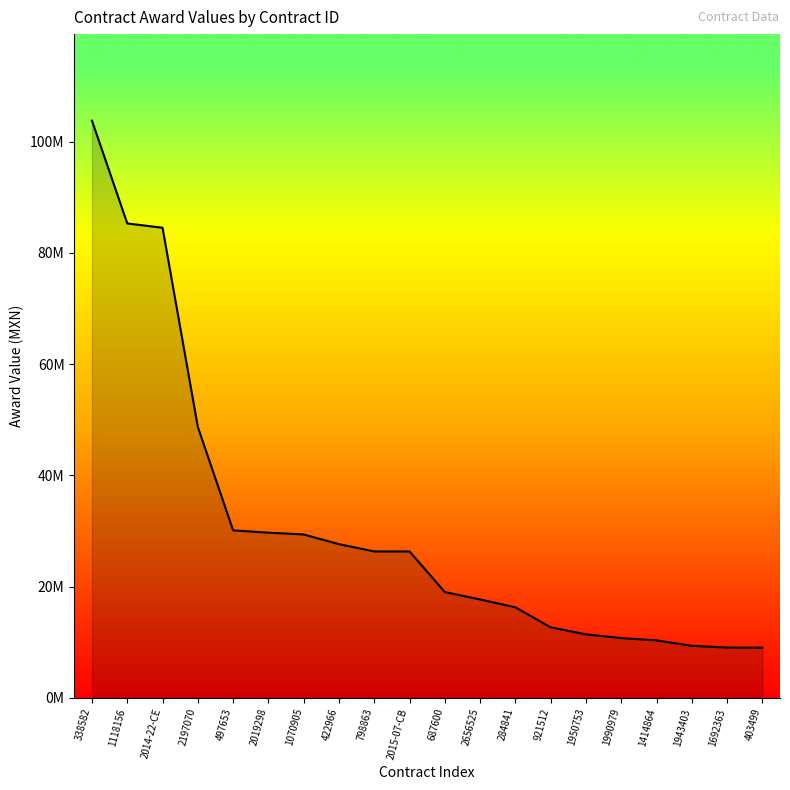

Approximately how many times larger is the value at 2019298 compared to 1990979?

2.8